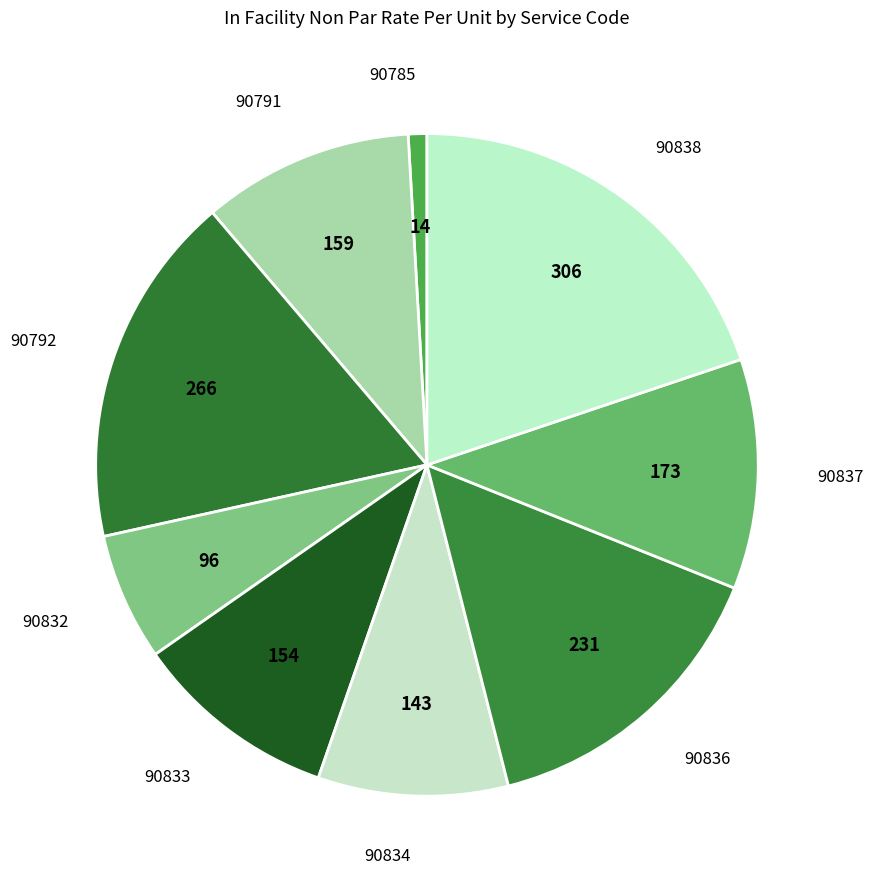

How many segments does this pie chart have?

9